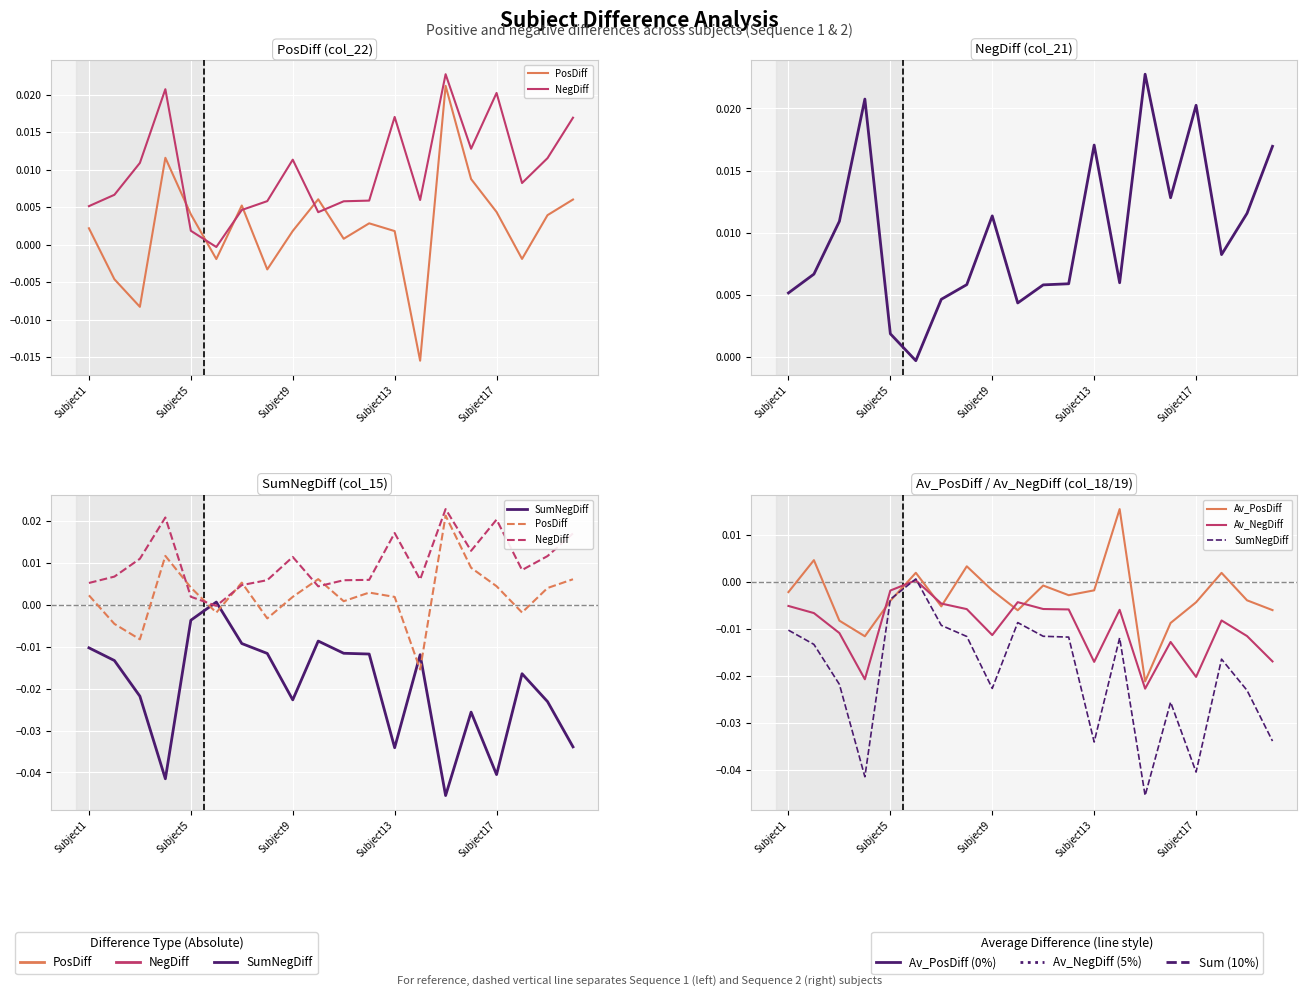

Which series has the largest range (max minus min)?

SumNegDiff